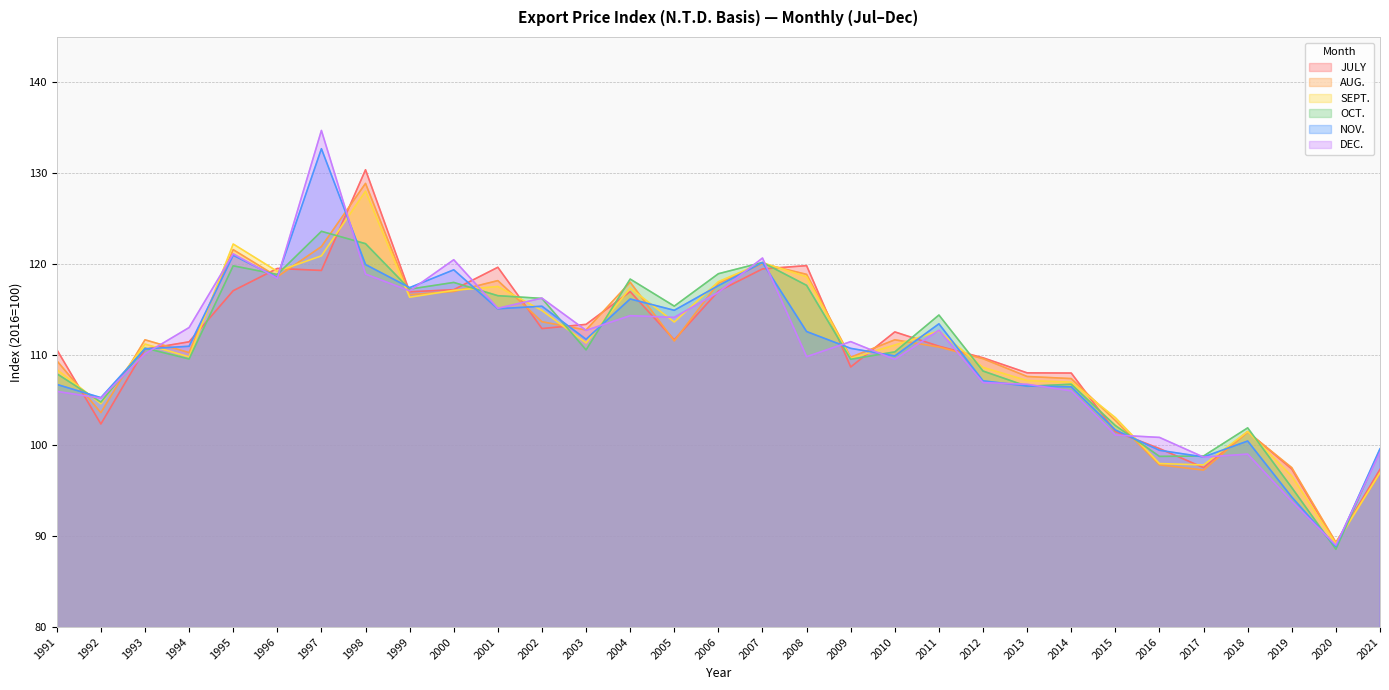

Is it true that DEC. equals 35.5 at 2001?

False